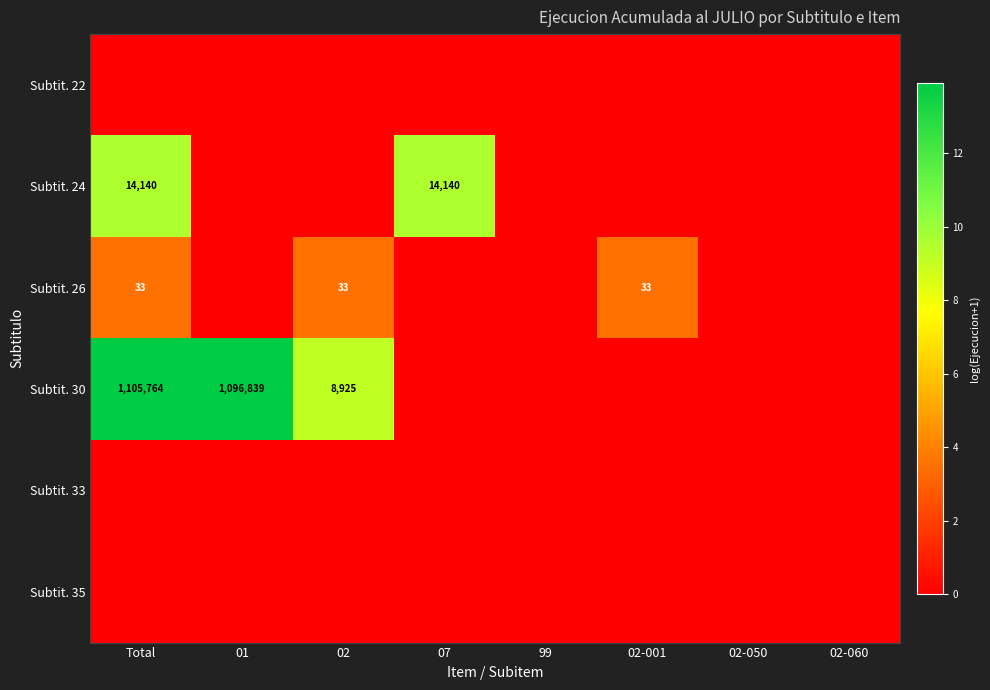

What is the greatest value displayed?

13.9